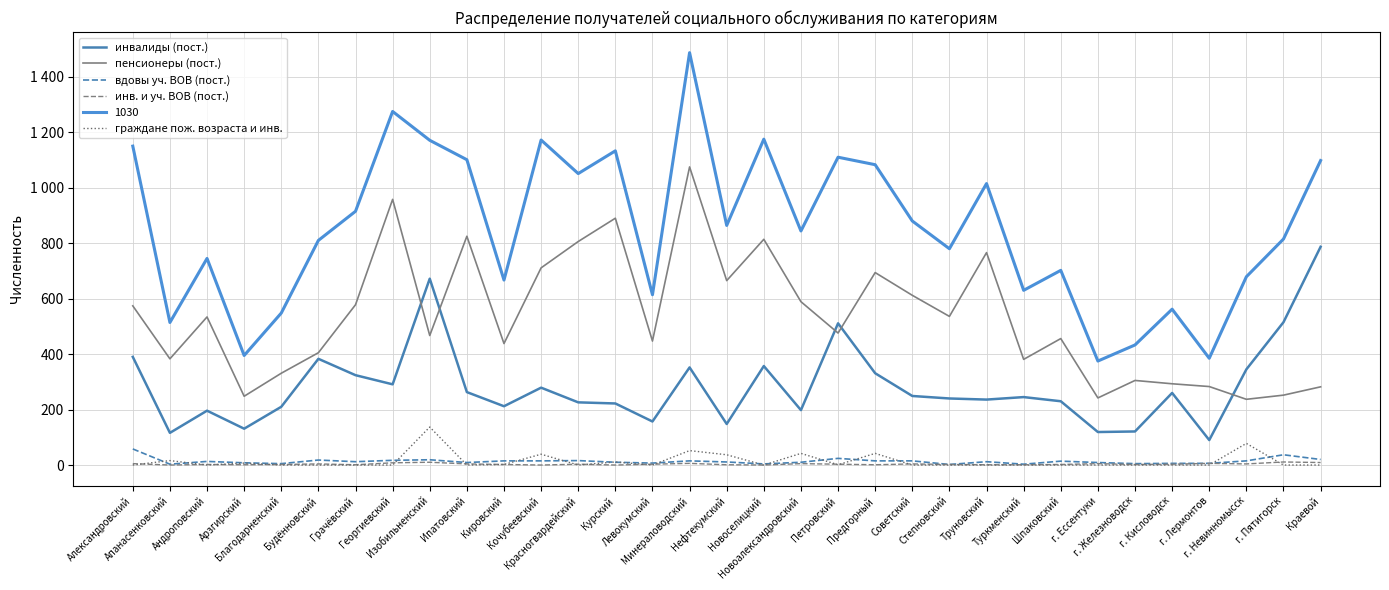

Does the chart have visible grid lines?

Yes